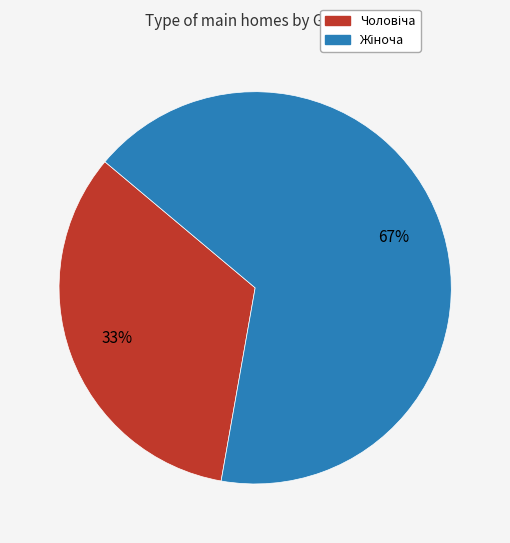

Is there a majority slice in this chart?

Yes